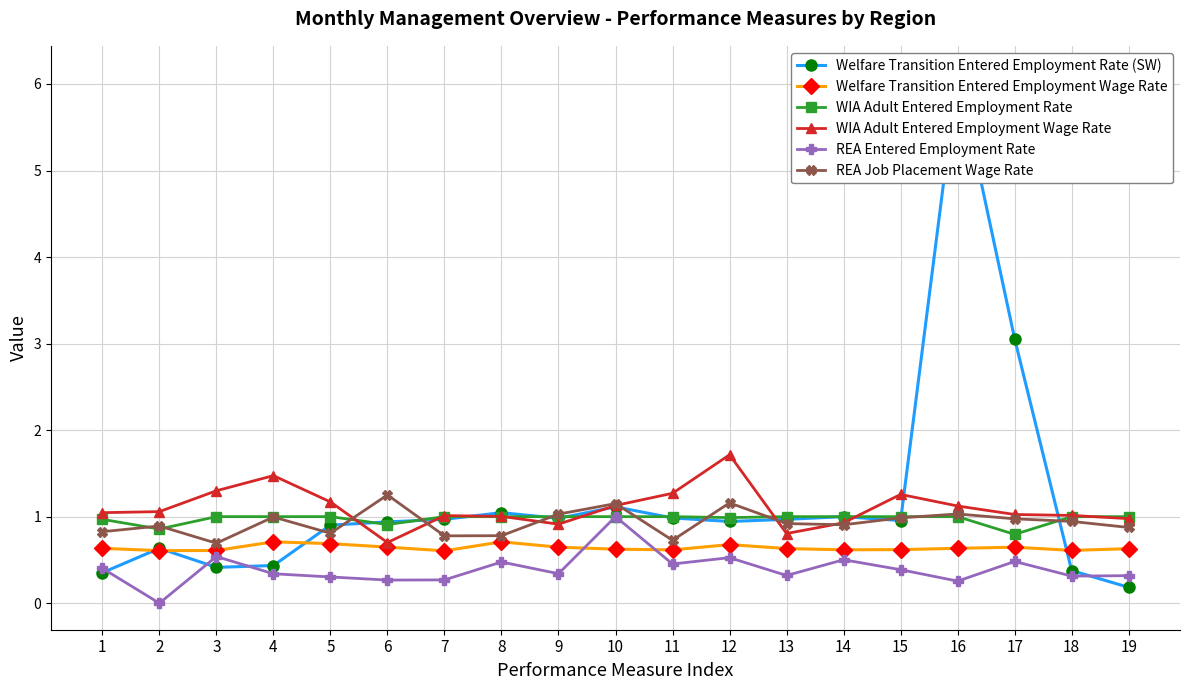

Which series ends up on top after the final intersection of REA Entered Employment Rate and Welfare Transition Entered Employment Wage Rate?

Welfare Transition Entered Employment Wage Rate